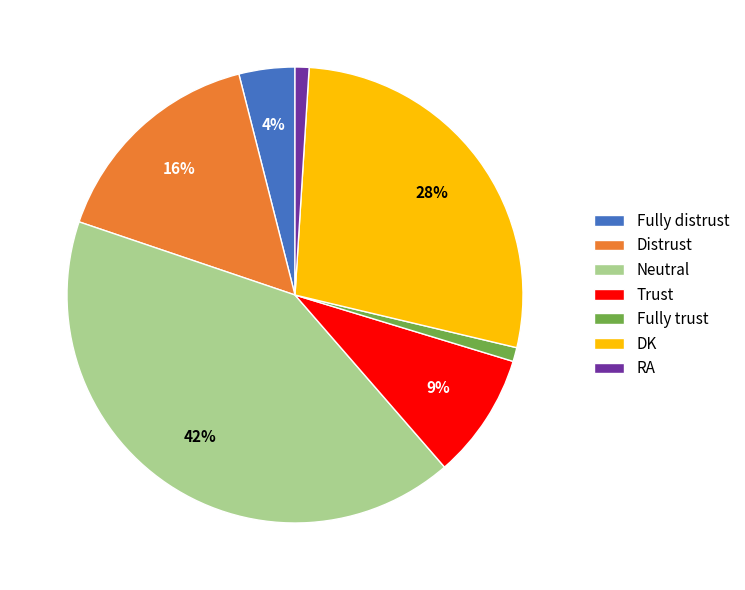

To the nearest percent, what percentage of the pie is Distrust?

16%